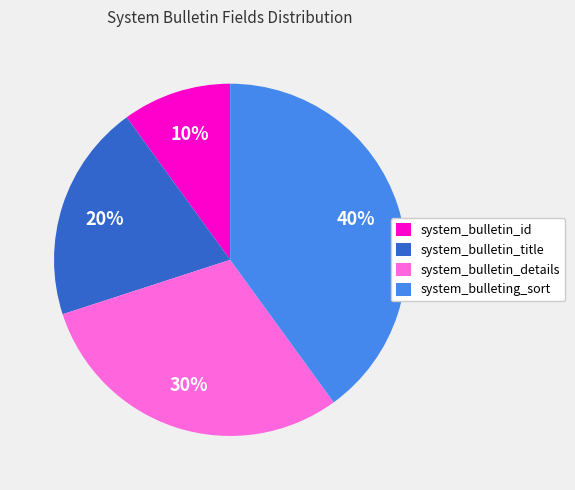

Is it true that system_bulletin_id is 10% of the pie?

True